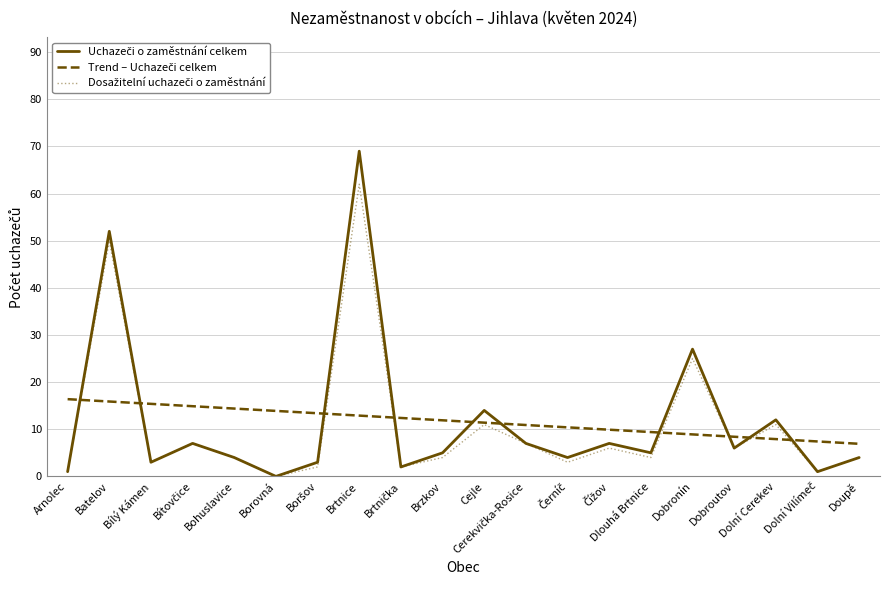

What is the maximum value shown in the chart?

69.0